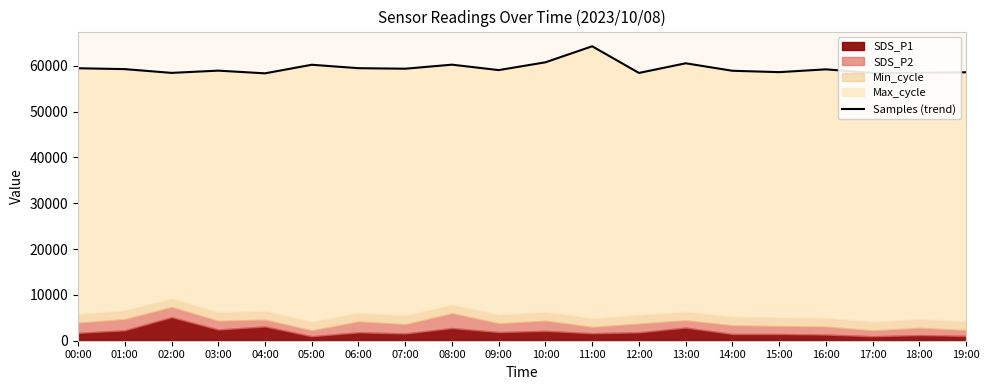

Where does the data first go above 59219?

00:00